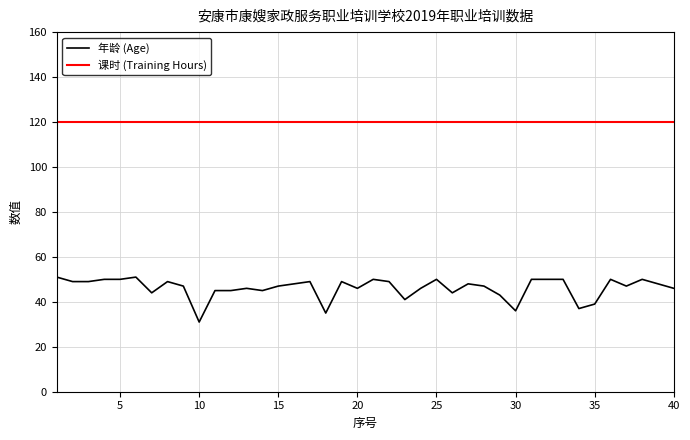

Does the chart have visible grid lines?

Yes